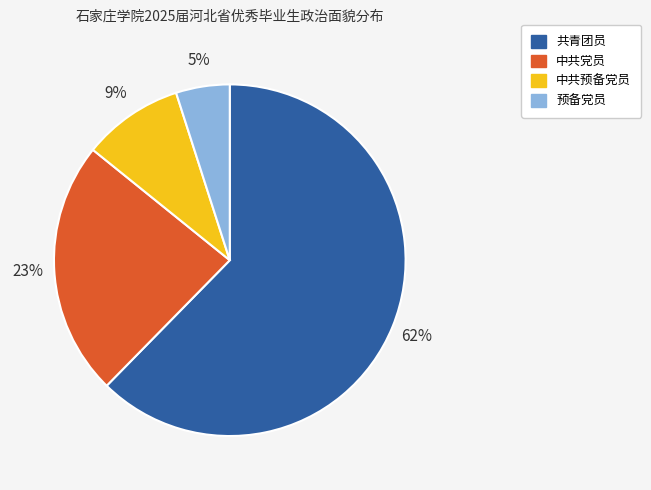

Combined, do 中共预备党员 and 共青团员 account for over 50%?

Yes